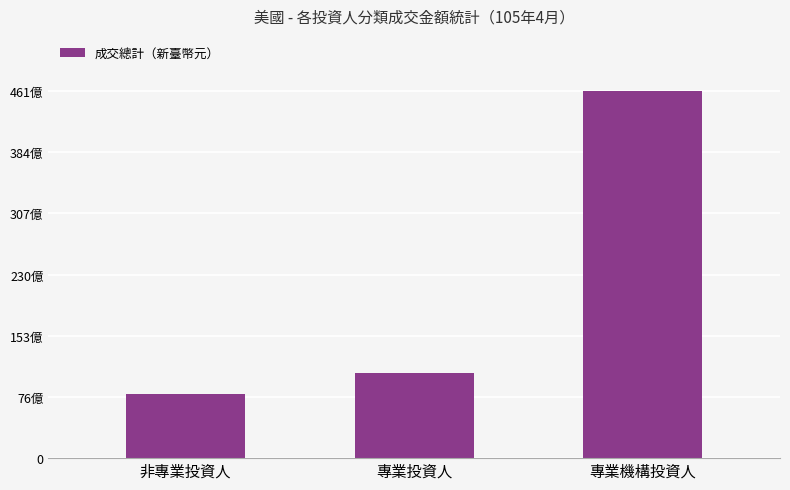

What position from the left is 專業投資人?

2